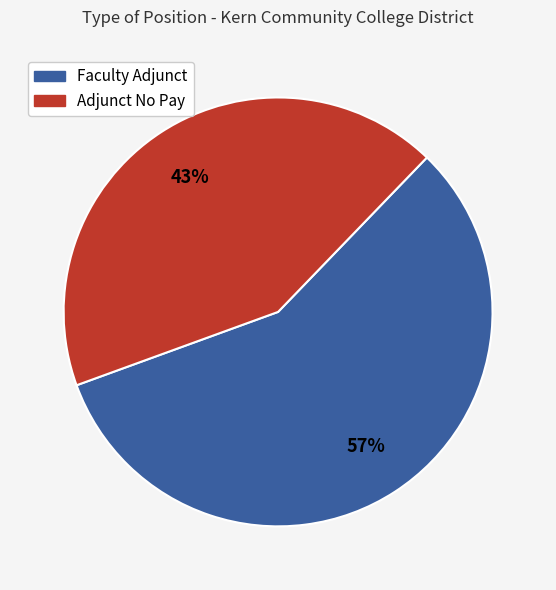

Which category has the smallest portion of the pie?

Adjunct No Pay